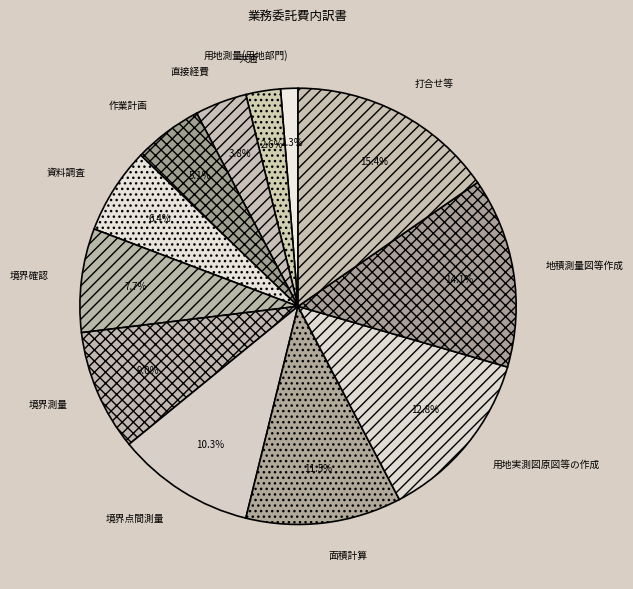

To the nearest percent, what portion does 打合せ等 represent?

15%